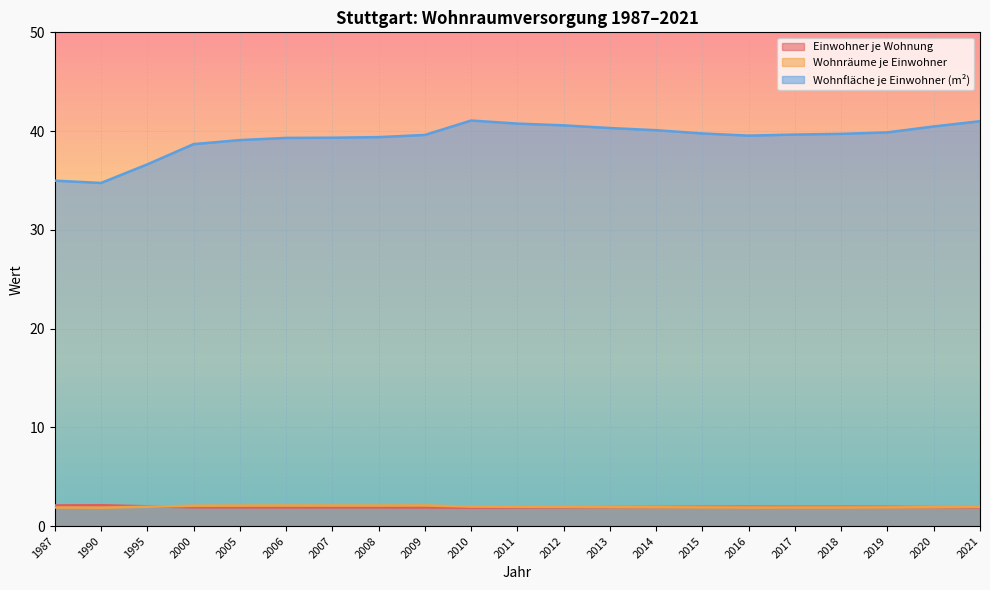

Where is the first local maximum for Einwohner je Wohnung?

1990